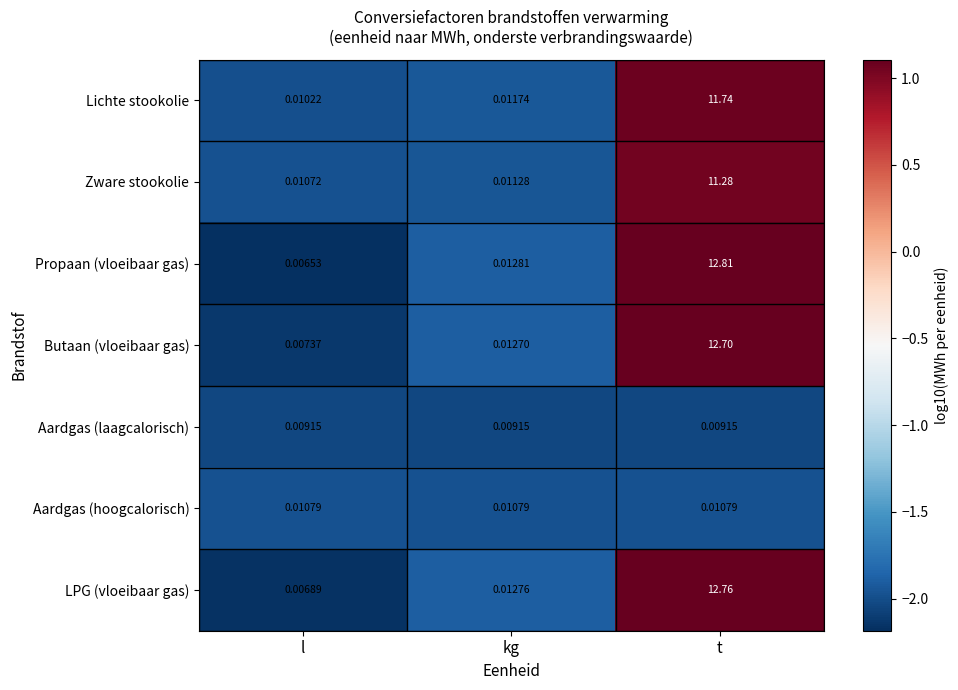

Count the number of categories in the chart.

3